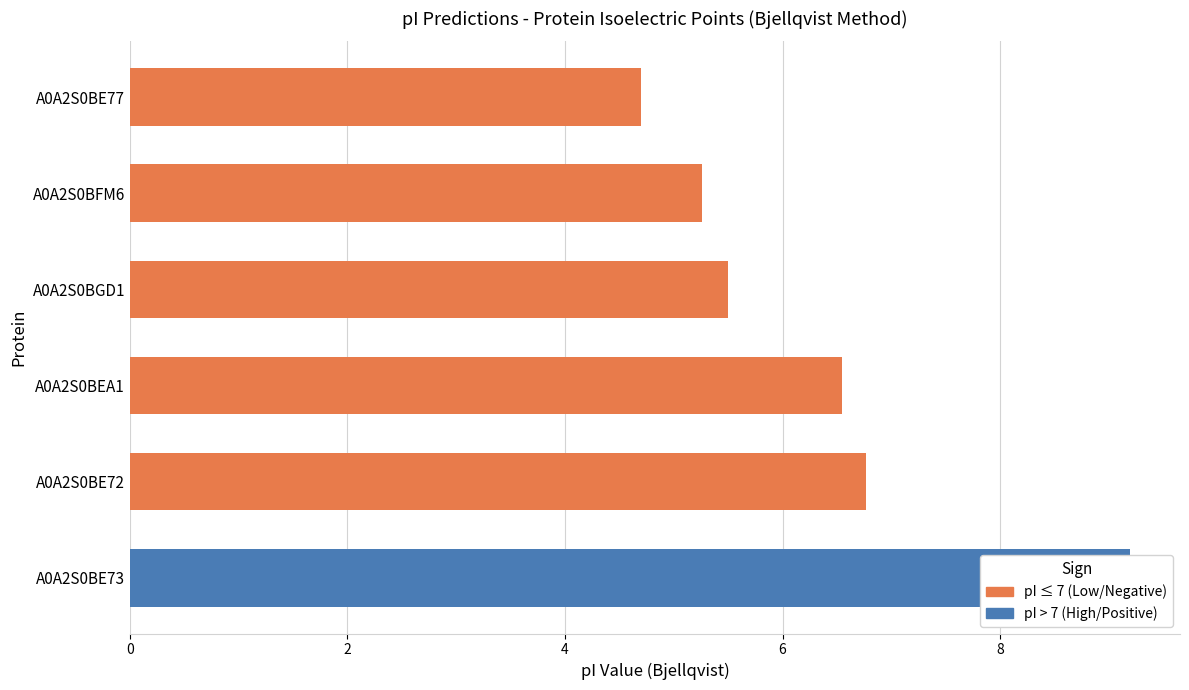

What is the difference between the second highest and minimum values?

2.1